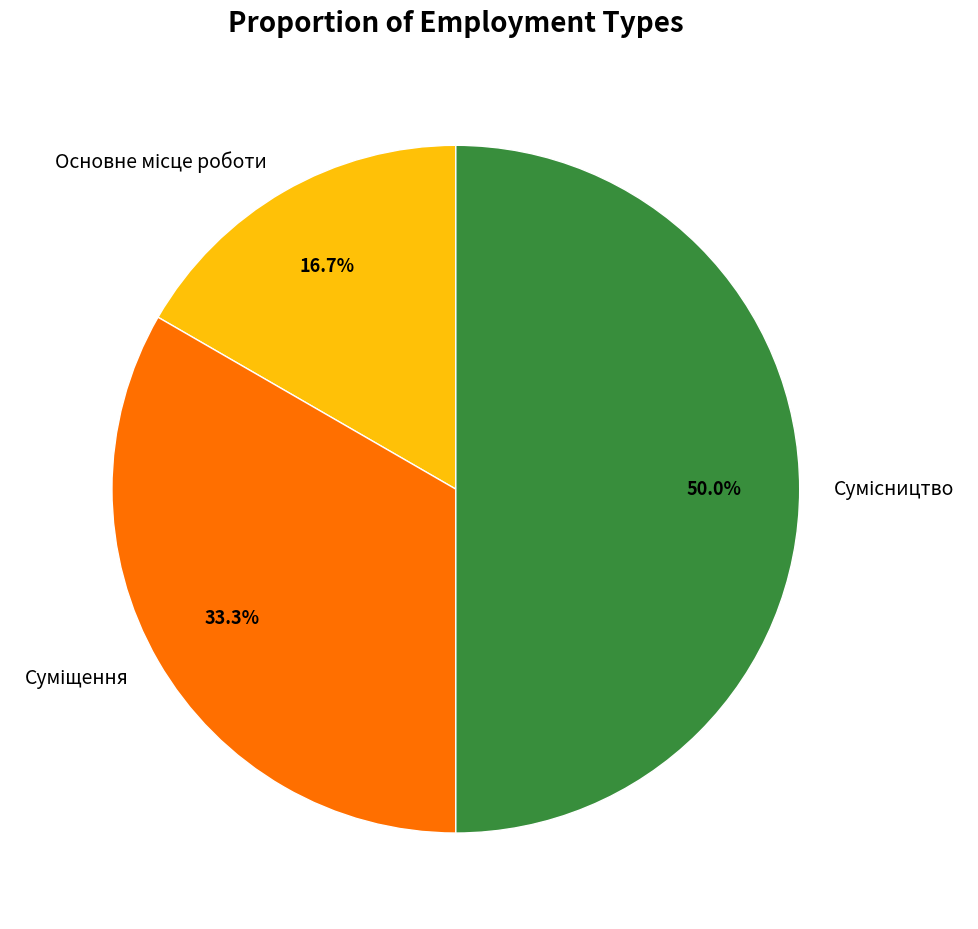

Does Суміщення account for over 50% of the chart?

No